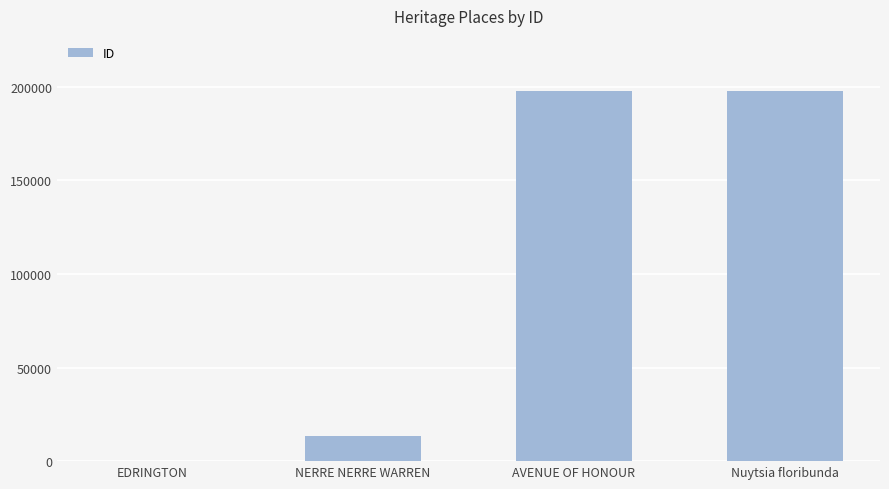

What is the change in value from NERRE NERRE WARREN to Nuytsia floribunda?

+184041